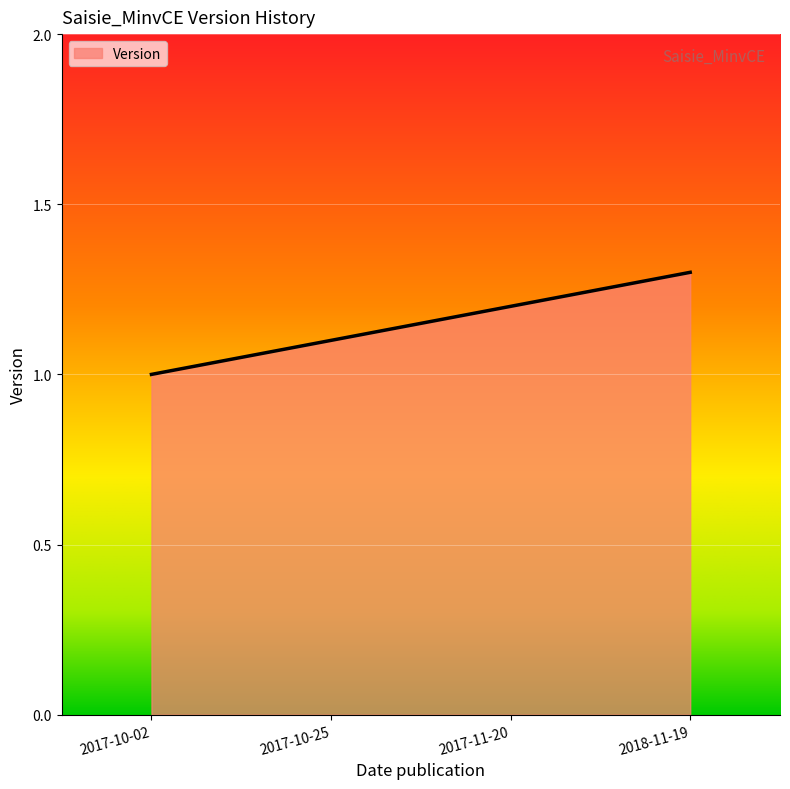

List the labels in order of value, largest first.

2018-11-19, 2017-11-20, 2017-10-25, 2017-10-02